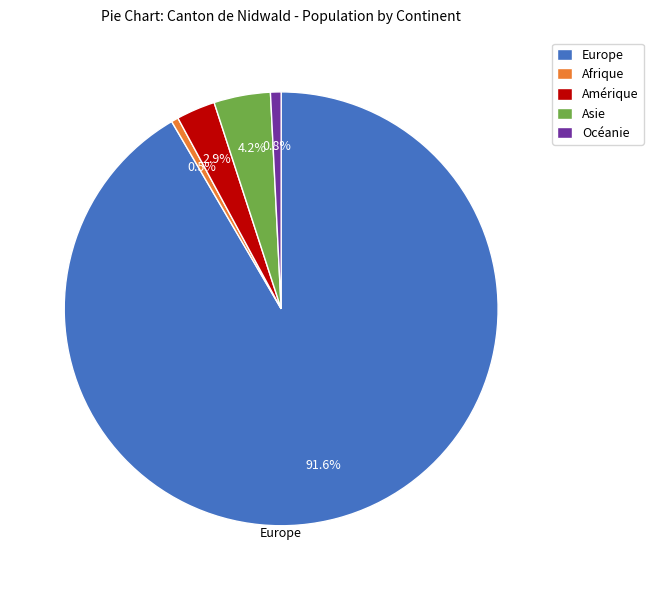

How many slices are in this pie chart?

5